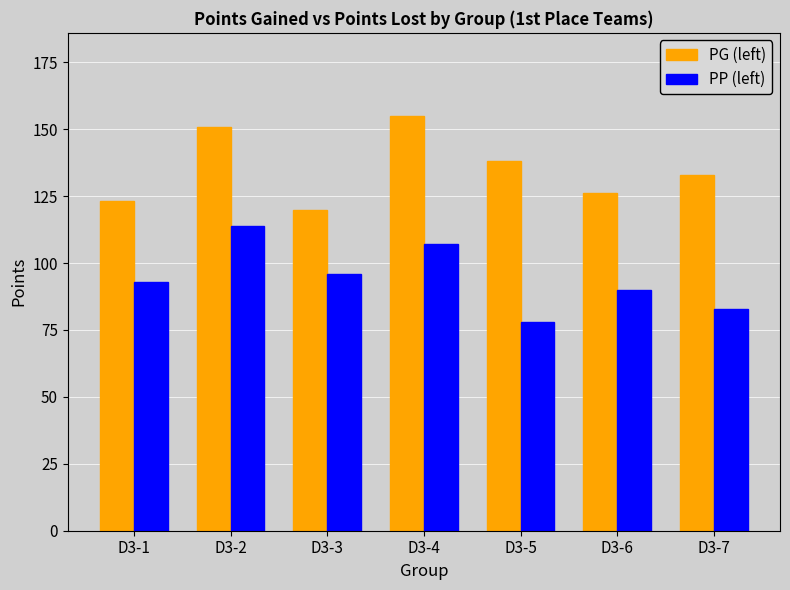

True or false: PP (left) has a value of 90 at D3-6.

True